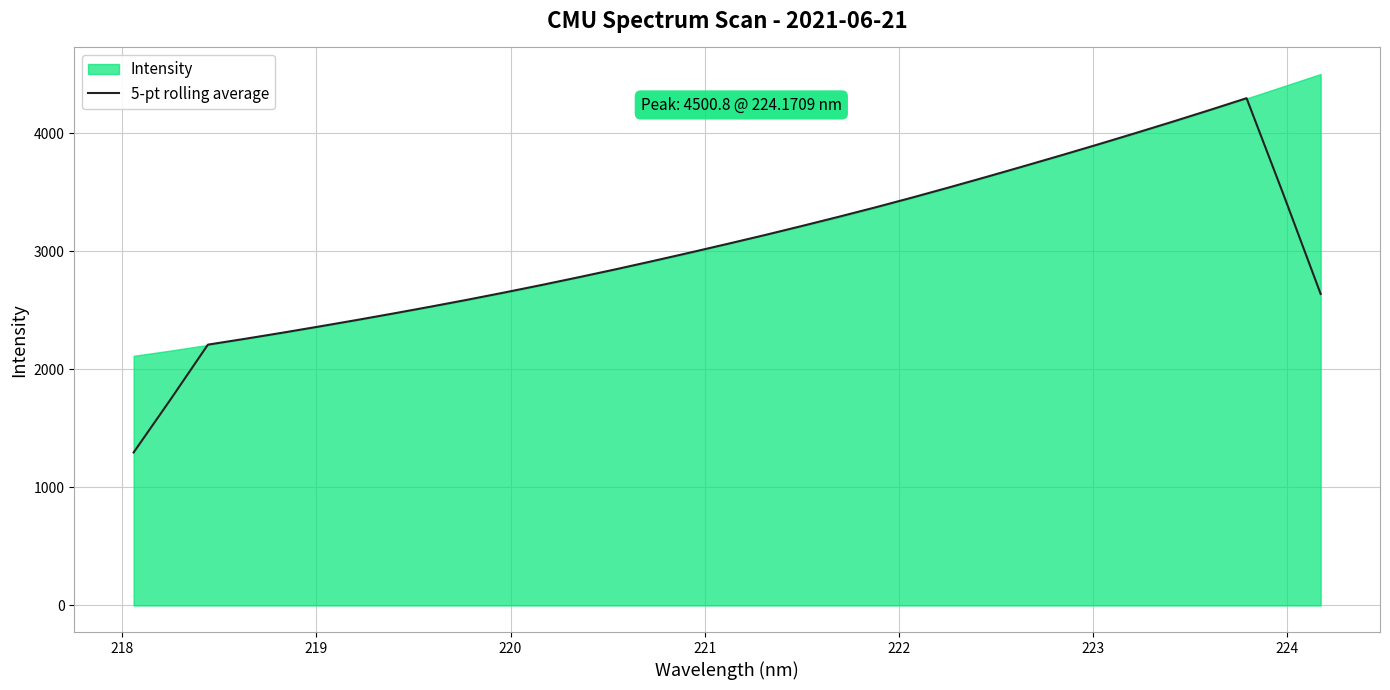

What is the lowest value of the 5-pt rolling average series?

1296.0